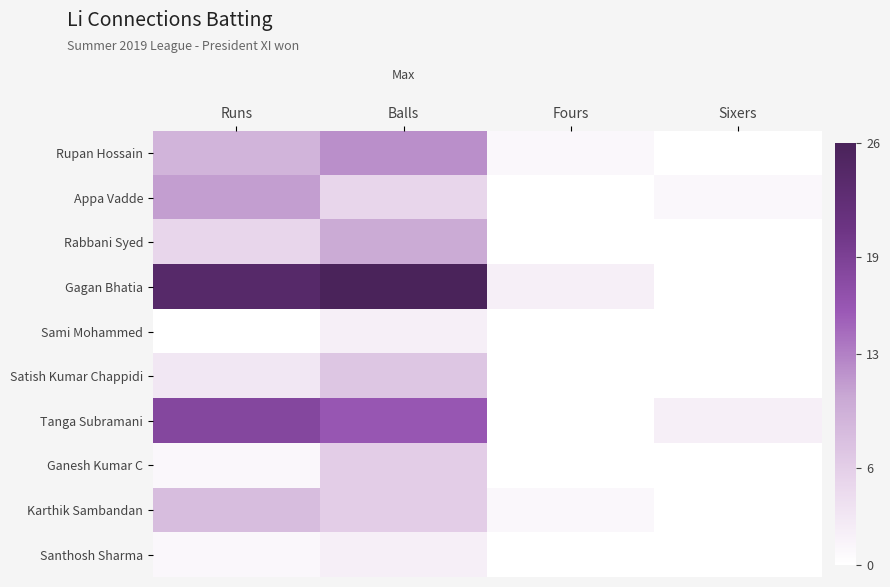

Reading right to left, transcribe all the data shown in this chart.

Rupan Hossain: Sixers=0	Fours=1	Balls=12	Runs=9
Appa Vadde: Sixers=1	Fours=0	Balls=5	Runs=11
Rabbani Syed: Sixers=0	Fours=0	Balls=10	Runs=5
Gagan Bhatia: Sixers=0	Fours=2	Balls=26	Runs=24
Sami Mohammed: Sixers=0	Fours=0	Balls=2	Runs=0
Satish Kumar Chappidi: Sixers=0	Fours=0	Balls=7	Runs=3
Tanga Subramani: Sixers=2	Fours=0	Balls=16	Runs=18
Ganesh Kumar C: Sixers=0	Fours=0	Balls=6	Runs=1
Karthik Sambandan: Sixers=0	Fours=1	Balls=6	Runs=8
Santhosh Sharma: Sixers=0	Fours=0	Balls=2	Runs=1